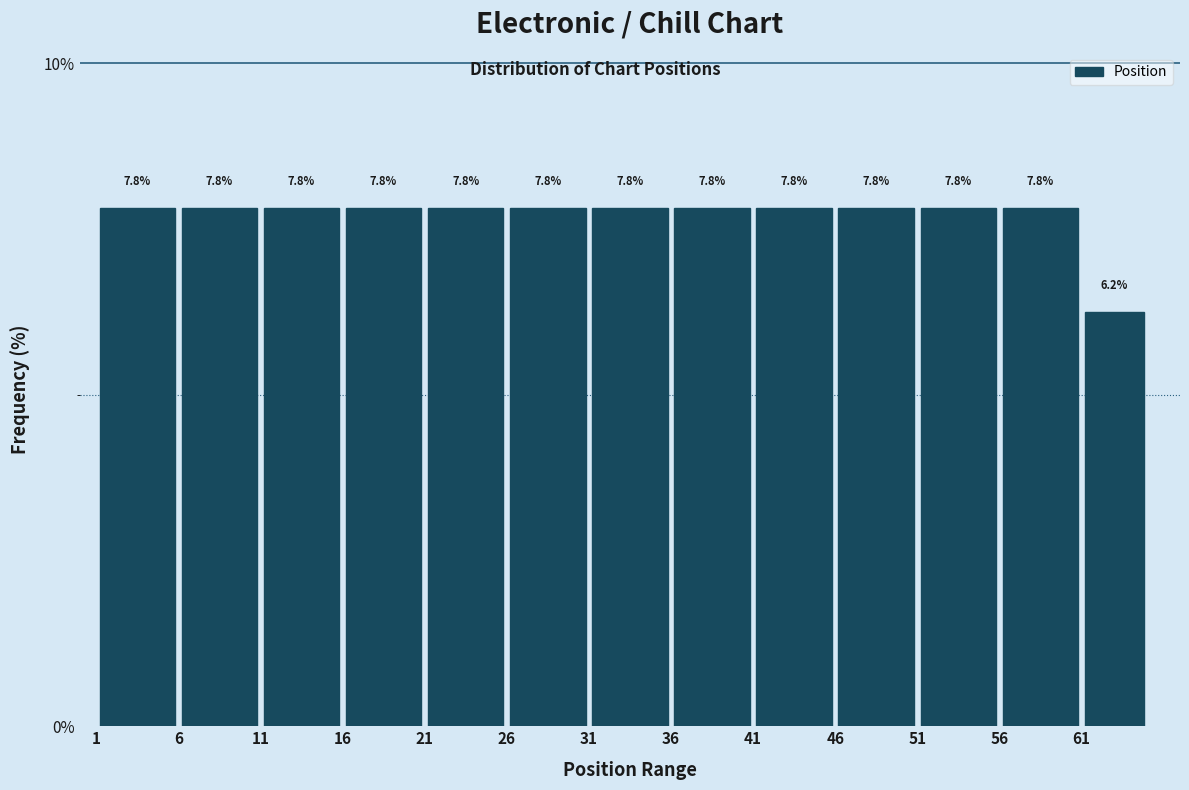

Reading left to right, list every bar in this chart as the range it spans on the x-axis followed by its height.

1 to 6: 7.8
6 to 11: 7.8
11 to 16: 7.8
16 to 21: 7.8
21 to 26: 7.8
26 to 31: 7.8
31 to 36: 7.8
36 to 41: 7.8
41 to 46: 7.8
46 to 51: 7.8
51 to 56: 7.8
56 to 61: 7.8
61 to 65: 6.2